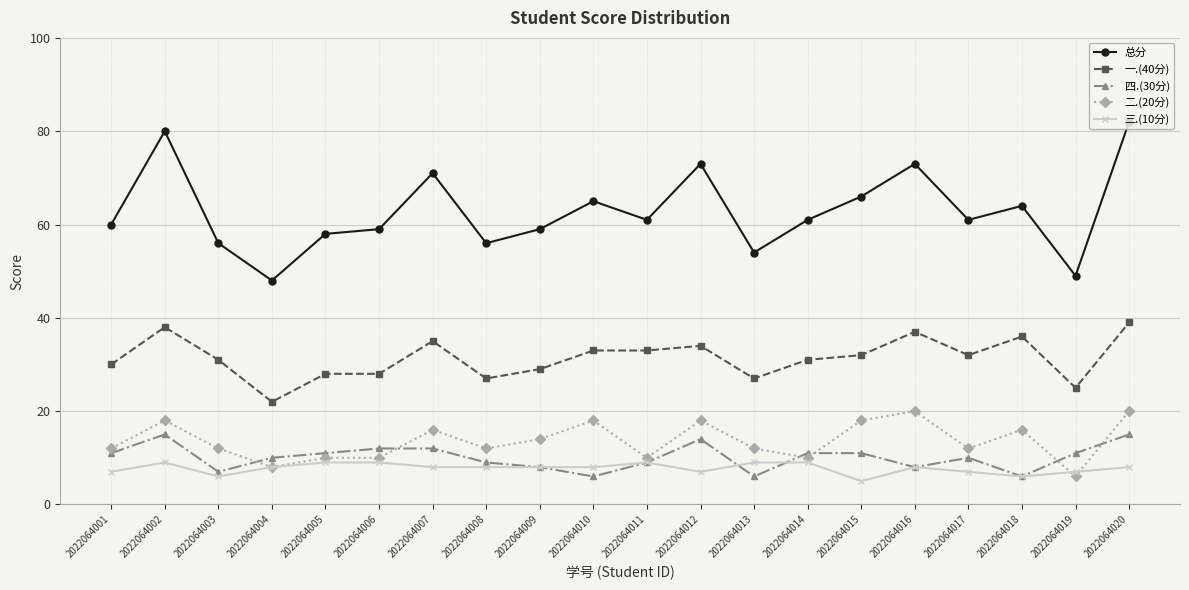

True or false: 总分 has more than 0 points higher than both neighbors.

True